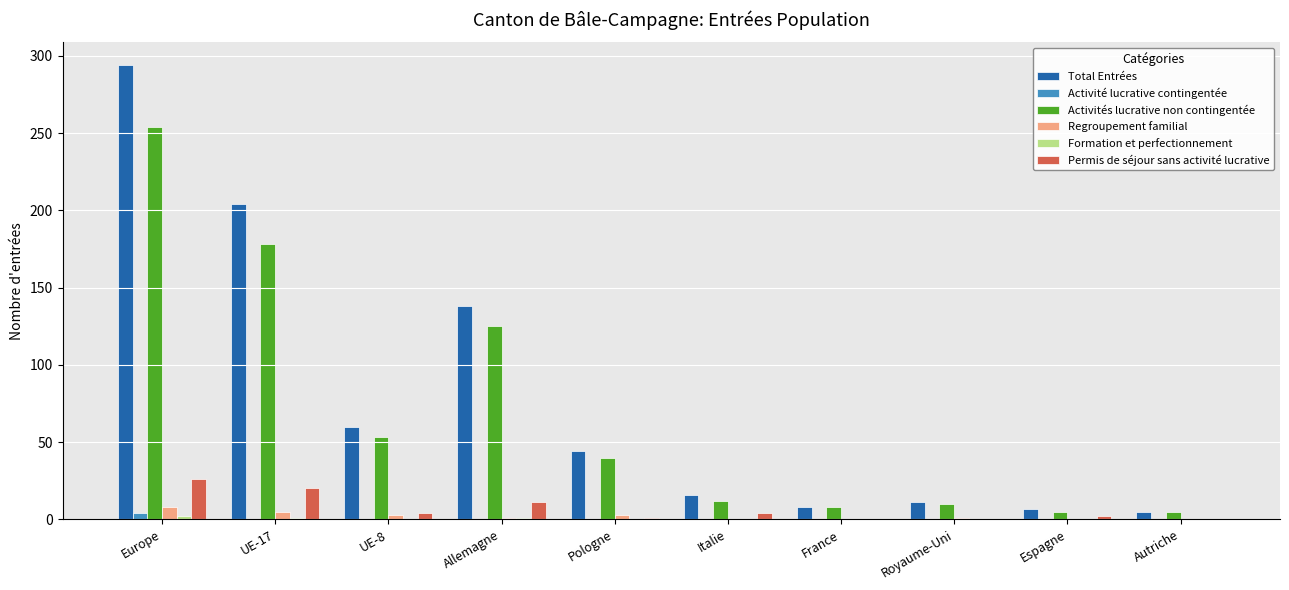

What is the maximum value for Permis de séjour sans activité lucrative?

26